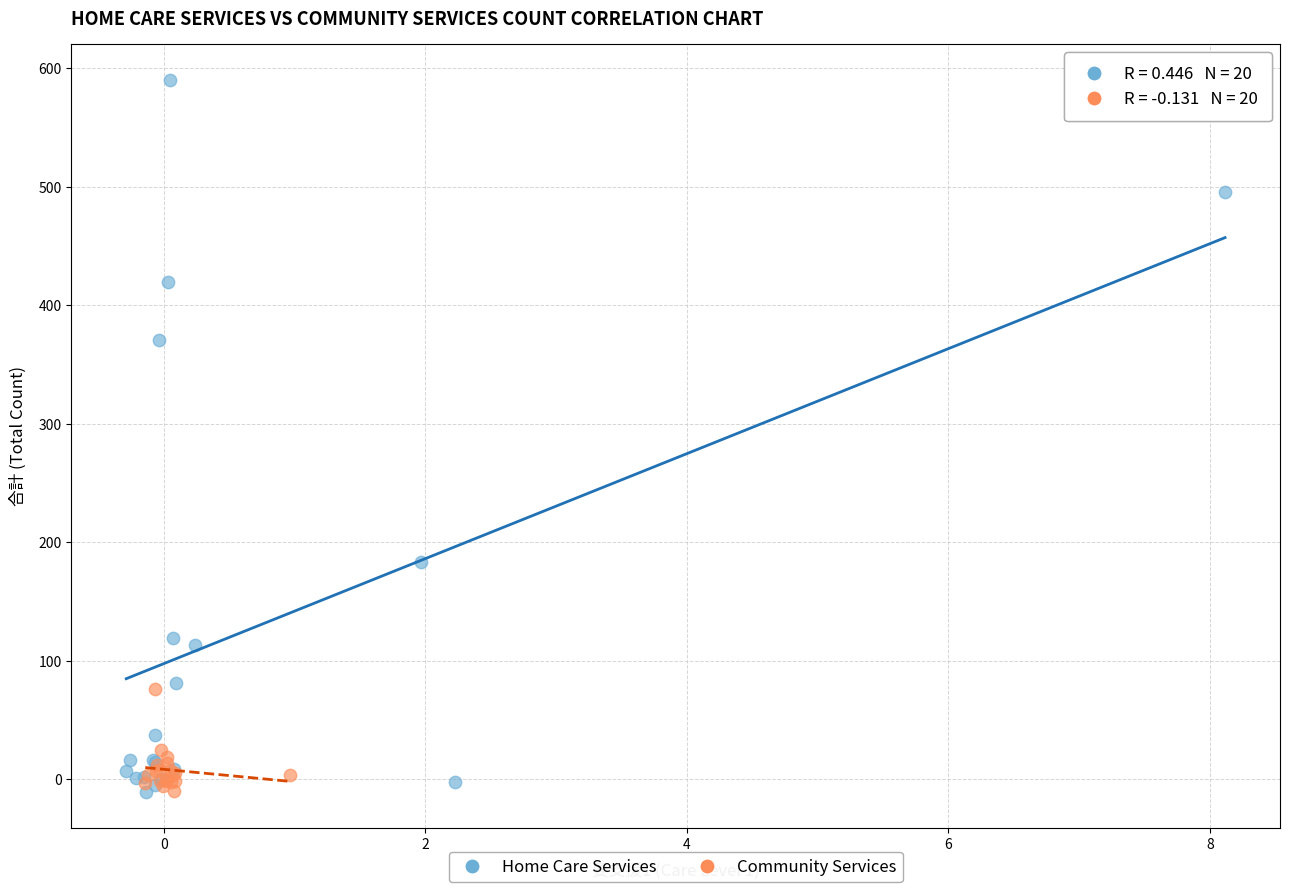

Which series has the widest spread of Y values?

Home Care Services